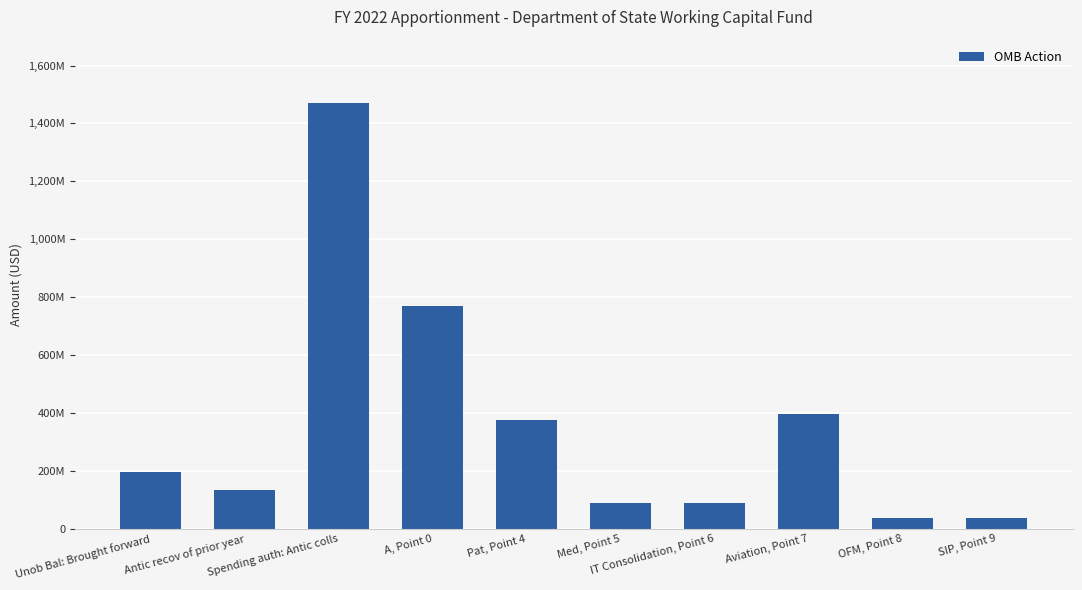

At which label does the data first exceed 194100000?

Spending auth: Antic colls